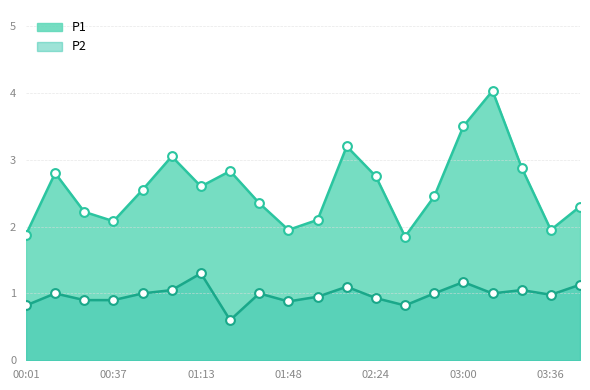

Which series has the largest total across all categories?

P1